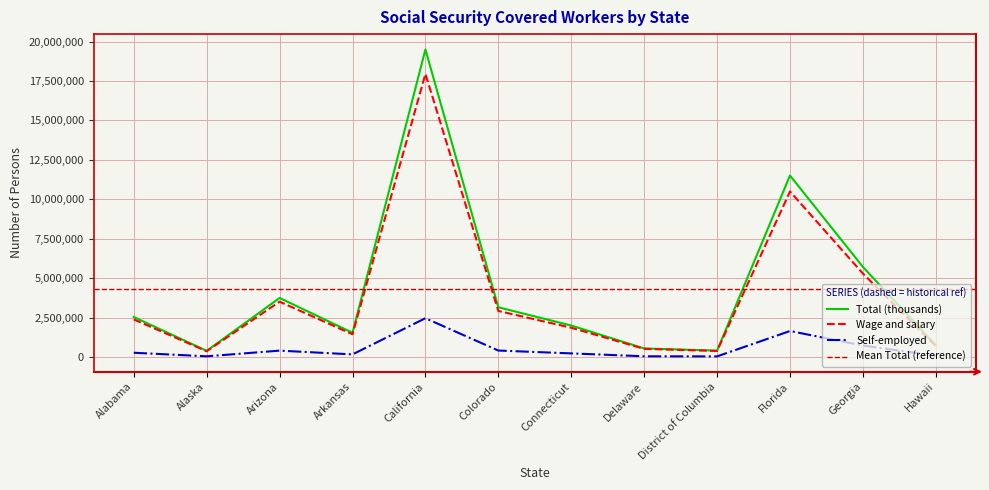

Does the chart display data point markers on the line(s)?

No